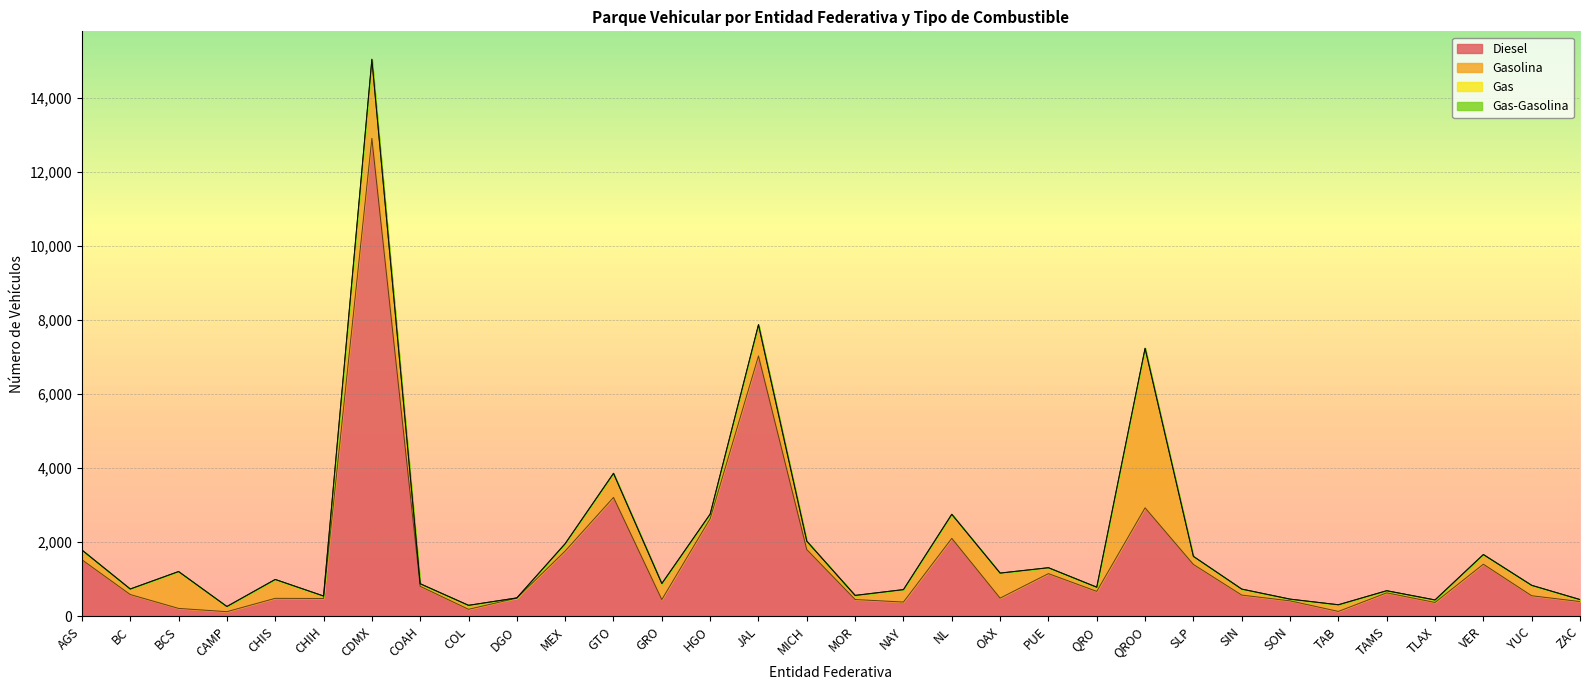

Where is the first local minimum for Diesel?

CAMP